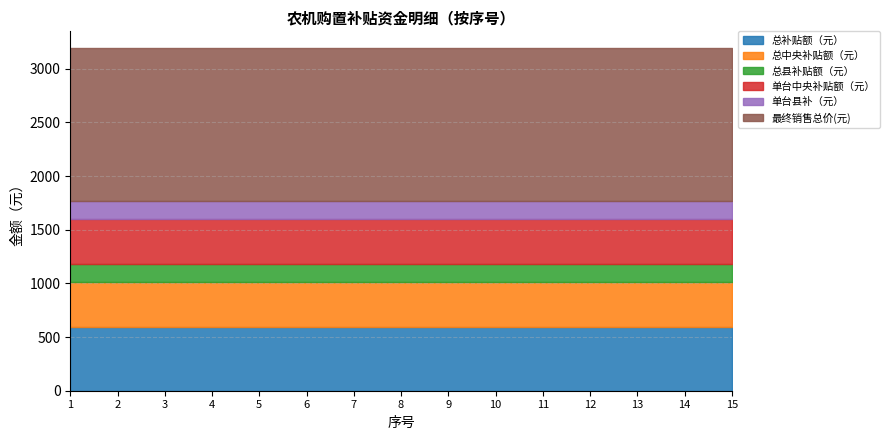

True or false: 最终销售总价(元) and 单台中央补贴额（元） intersect in this chart.

False